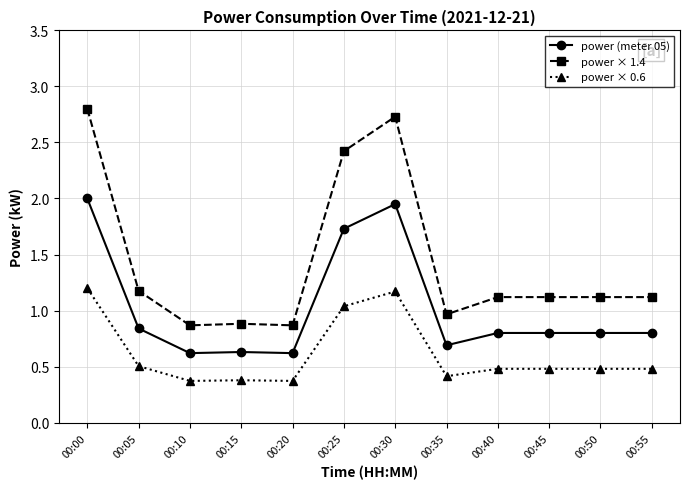

True or false: power (meter 05) and power × 0.6 intersect in this chart.

False